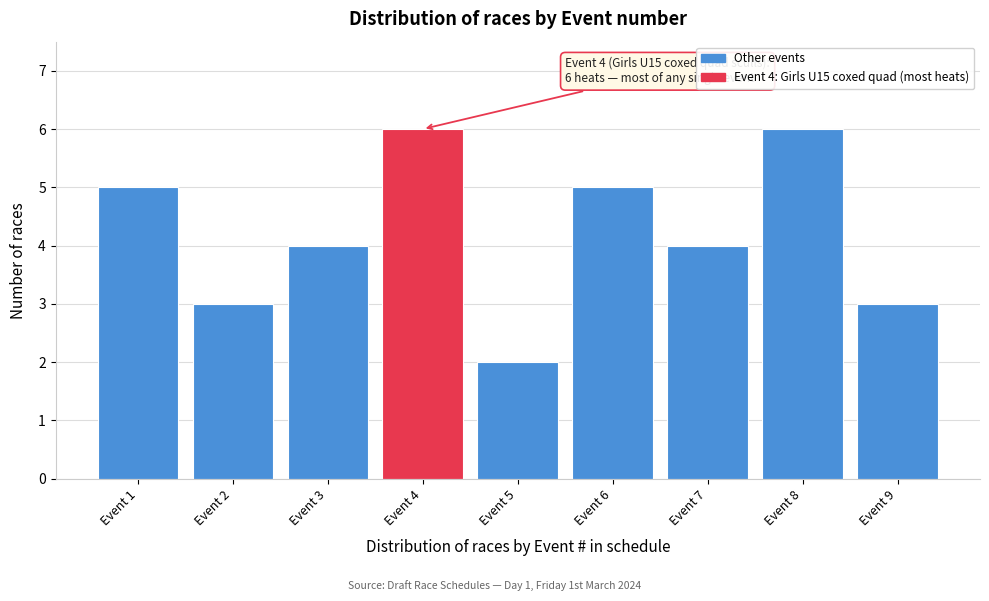

Reading left to right, list all the values displayed in this chart.

5	3	4	6	2	5	4	6	3